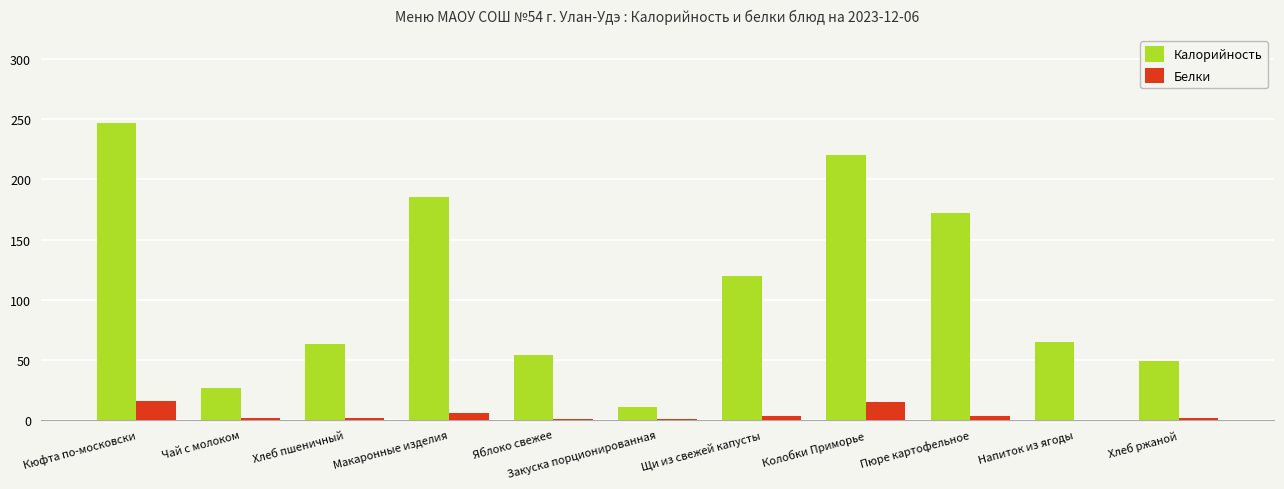

Is the value of Белки at Хлеб пшеничный greater than the value of Калорийность at Напиток из ягоды?

No